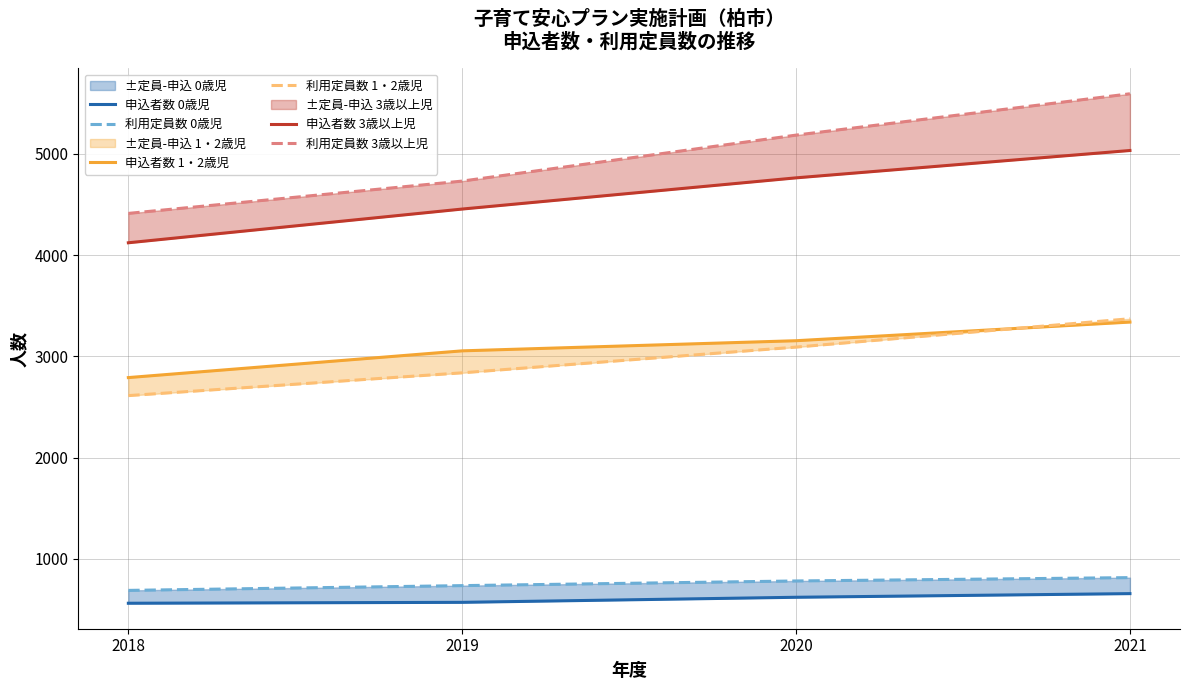

Where does the 申込者数 0歳児 series first go above 621?

2021